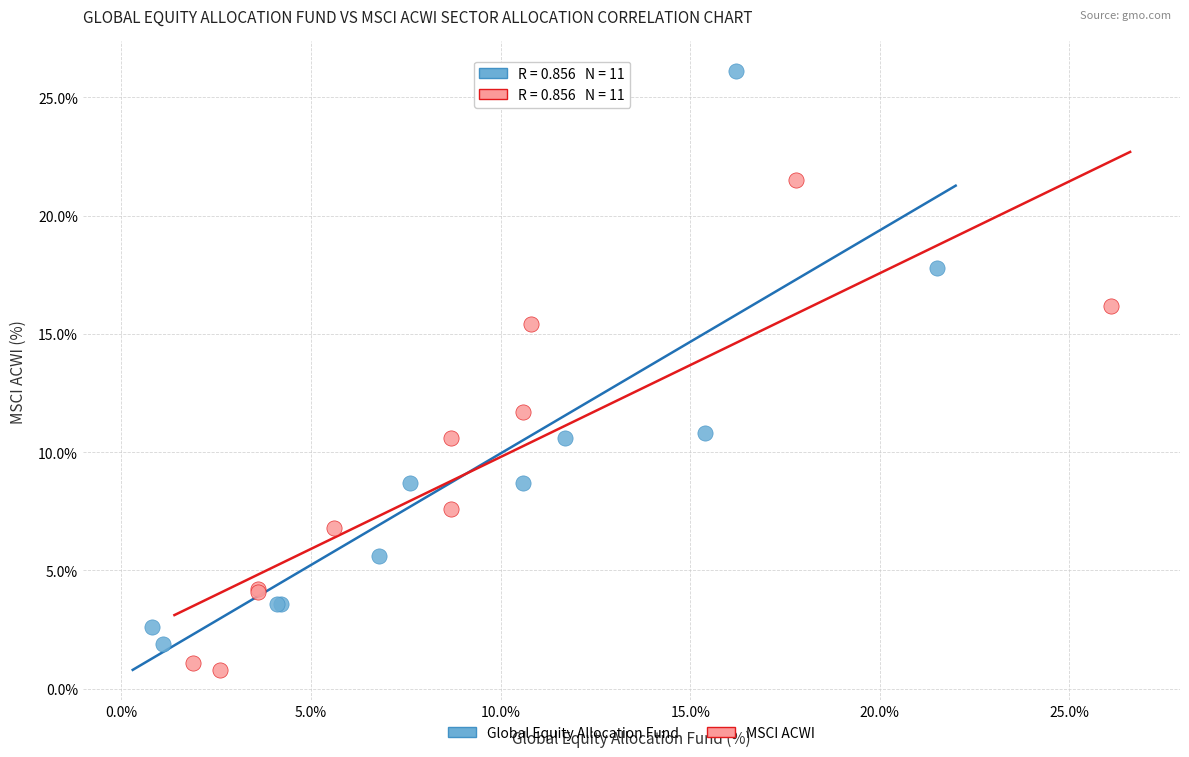

Which series has the largest Y range (max minus min)?

Global Equity Allocation Fund